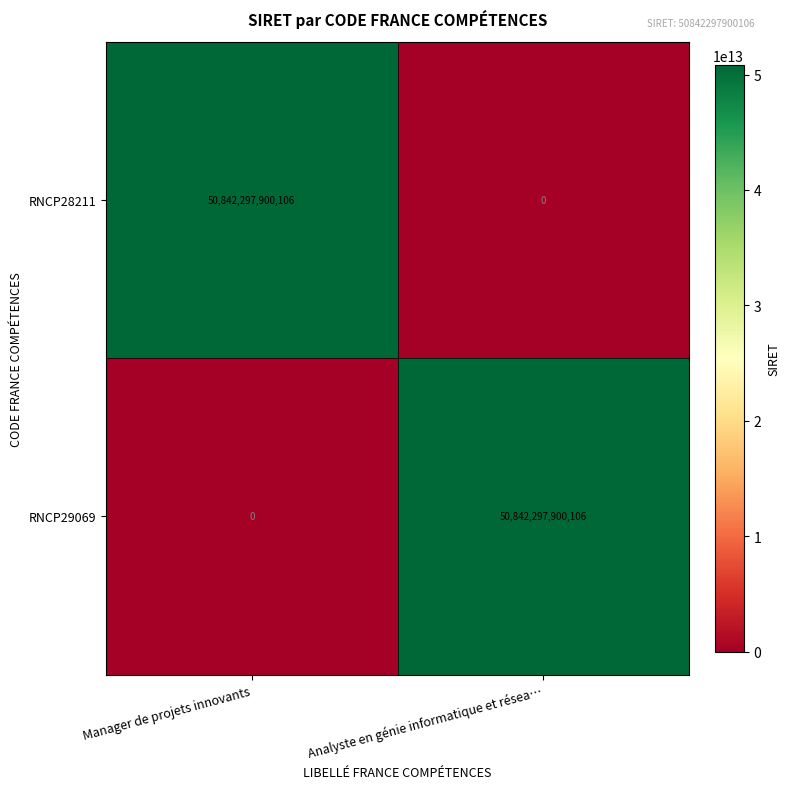

What is the difference between the maximum and minimum values in the RNCP28211 series?

50842297900106